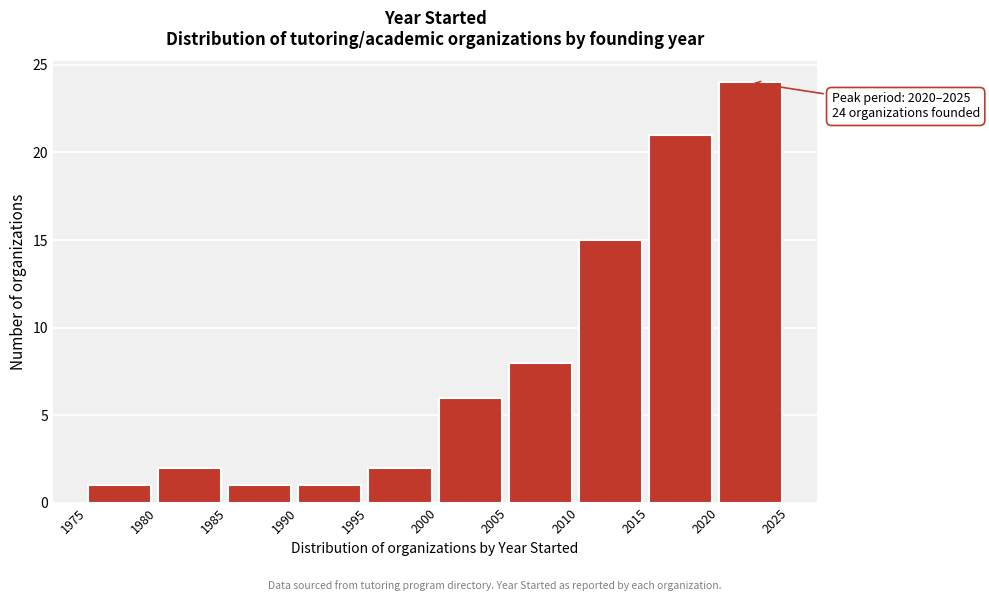

Which range on the x-axis has the tallest bar?

2020 to 2025